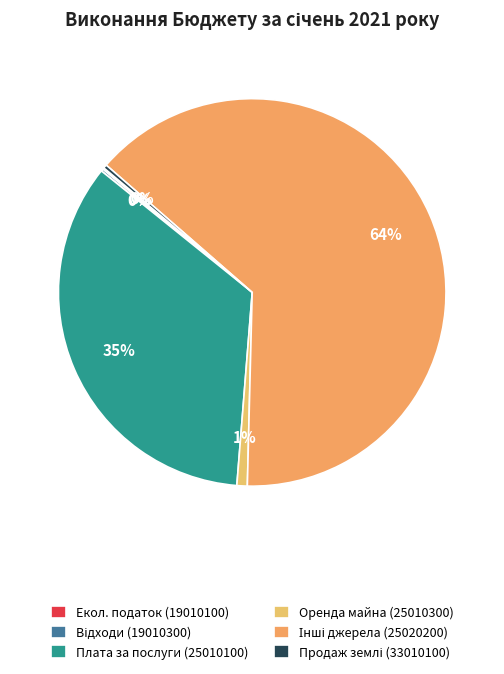

Which category has the smallest portion of the pie?

Екологічний податок (19010100)